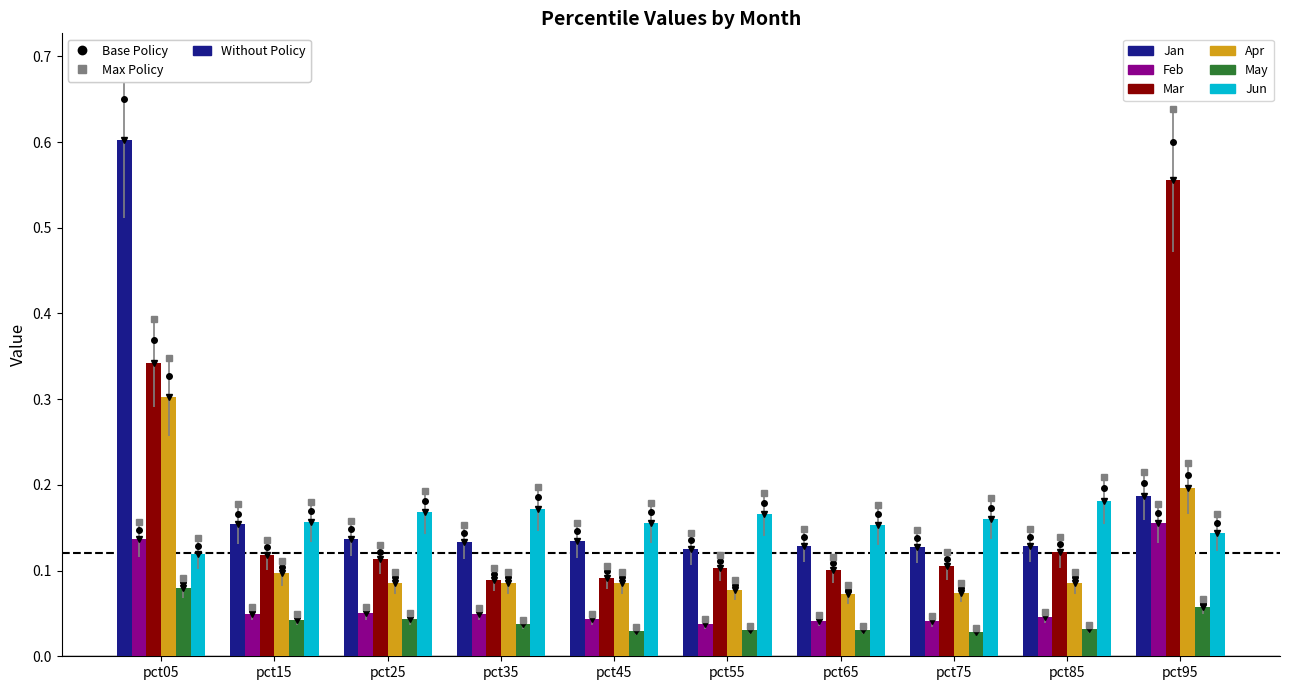

Between pct05 and pct55, which series saw the biggest shift?

Jan